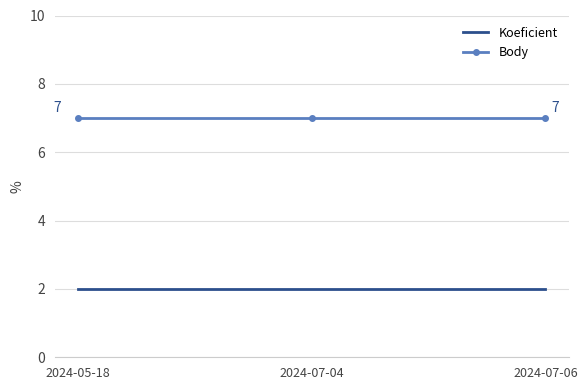

What value does the Body series have at 2024-05-18?

7